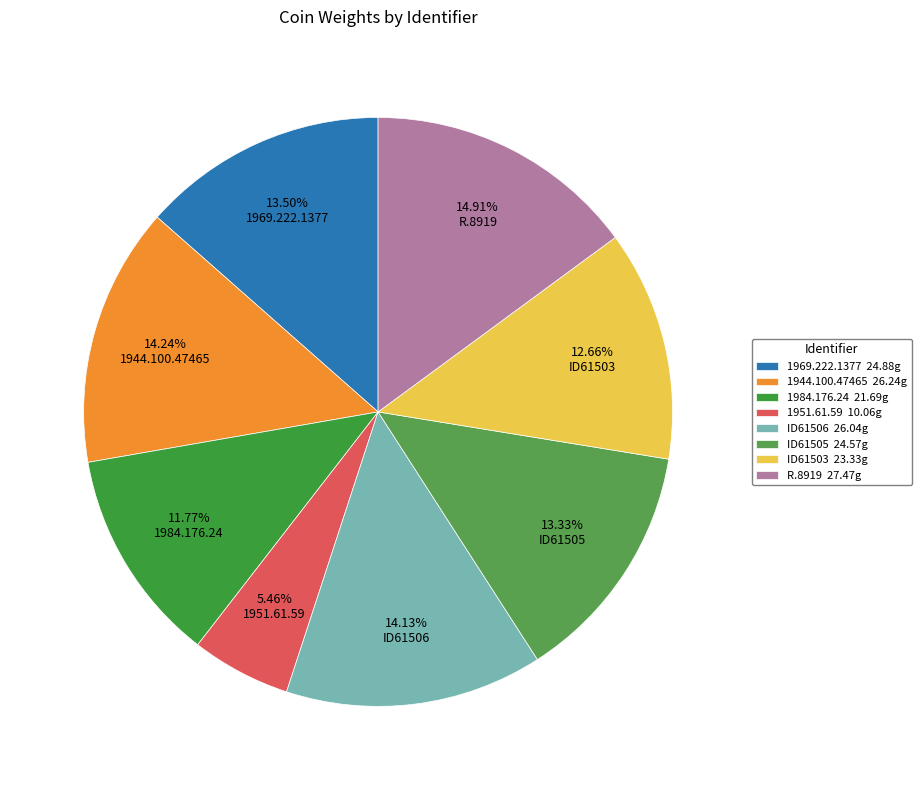

Is there any slice that represents more than half of the pie?

No